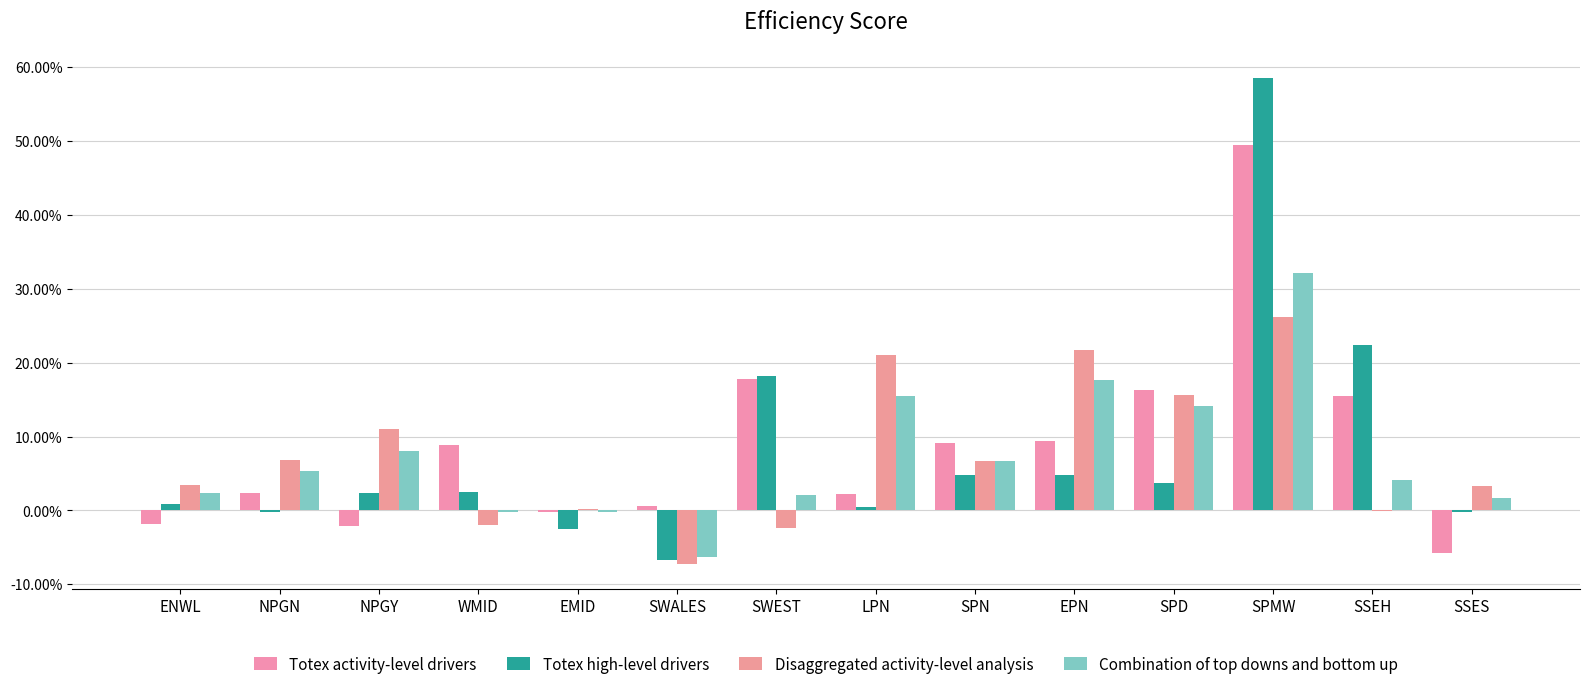

What is the average value of the Disaggregated activity-level analysis series?

7.4